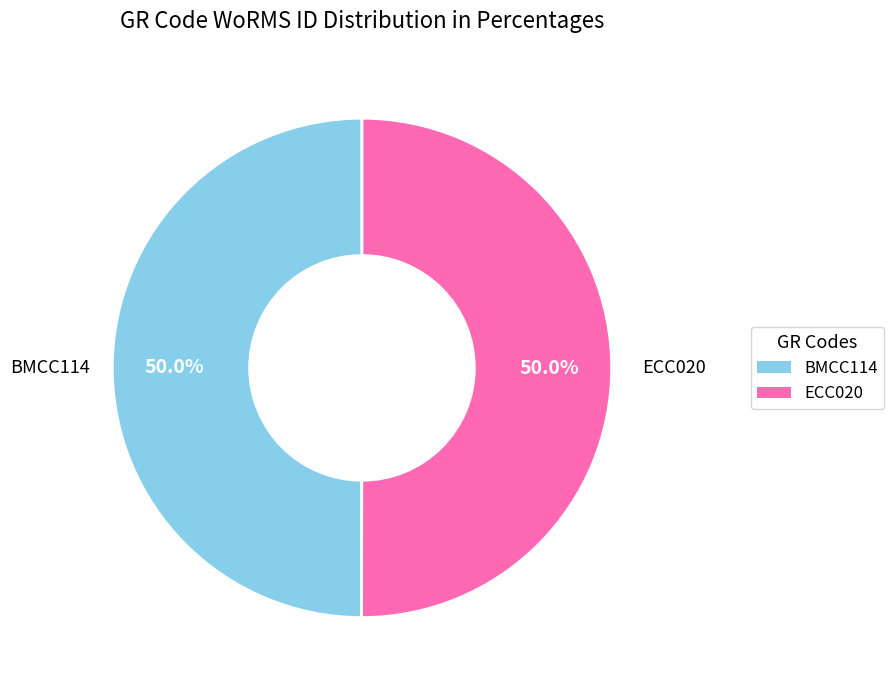

To the nearest percent, what percentage of the pie is ECC020?

50%